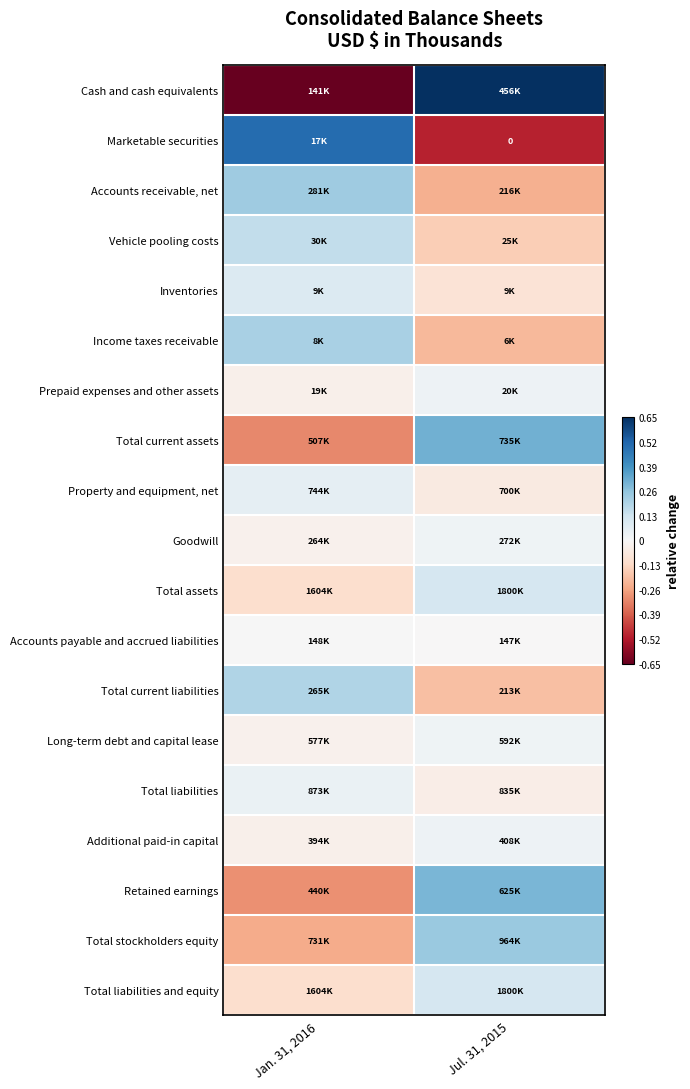

How many data points does each series have?

2